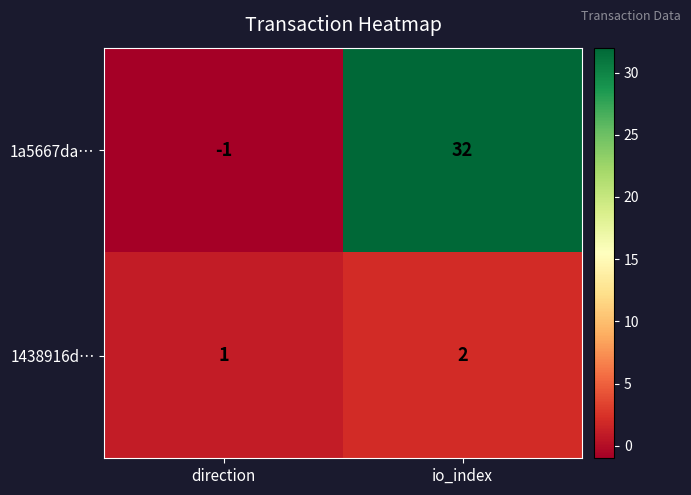

What is the sum of the 1438916d… values at io_index and direction?

3